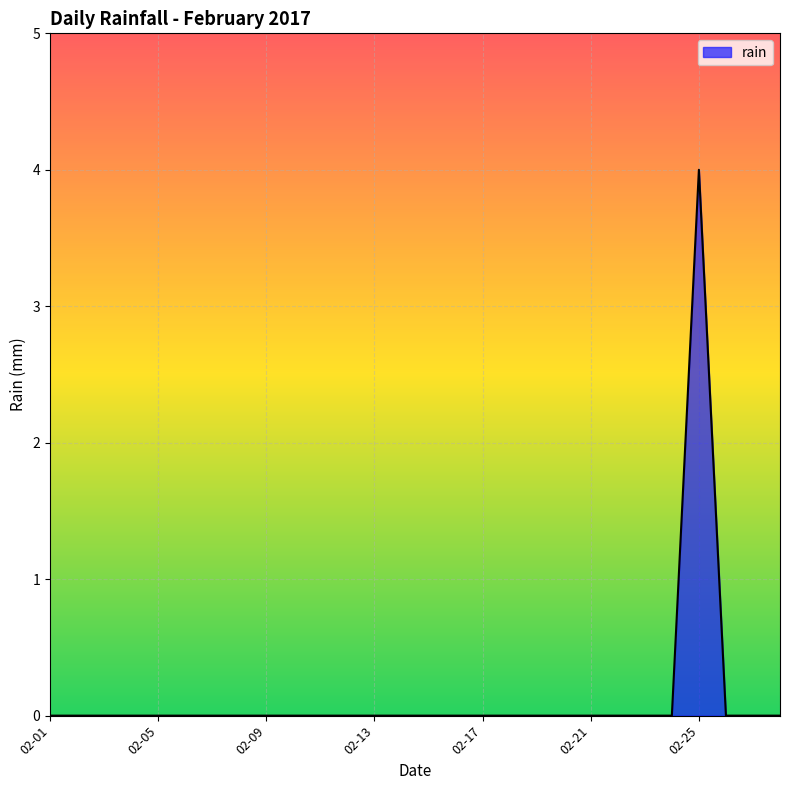

What is the greatest value displayed?

4